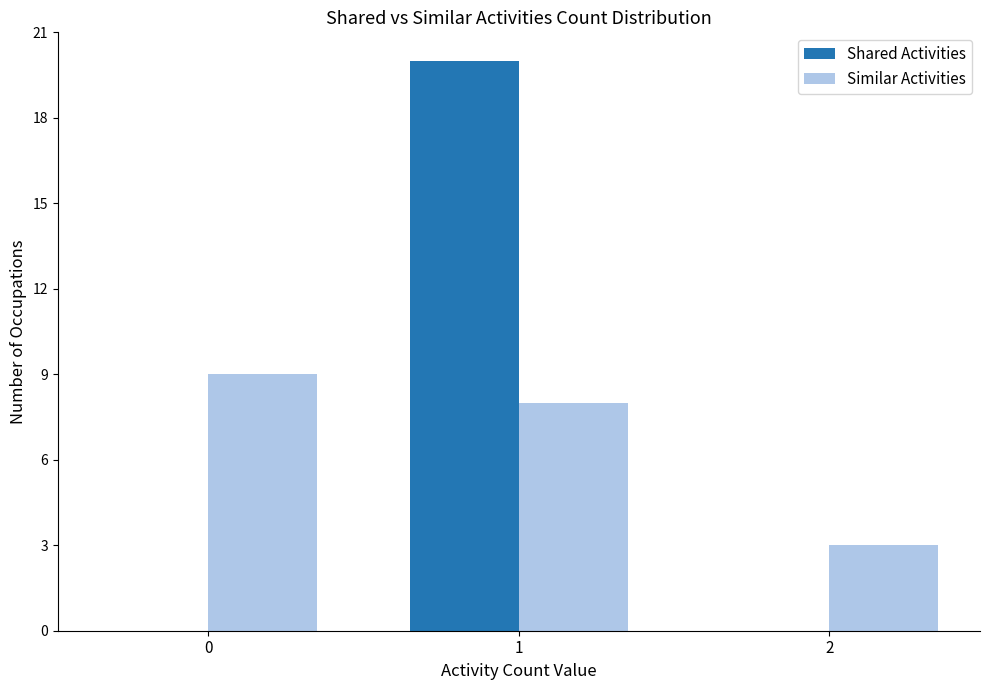

Which series changed the most between 0 and 1?

Shared Activities